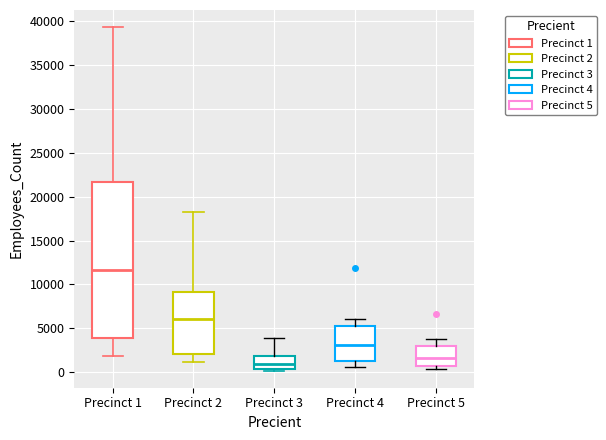

Which box's median line is the lowest?

Precinct 3